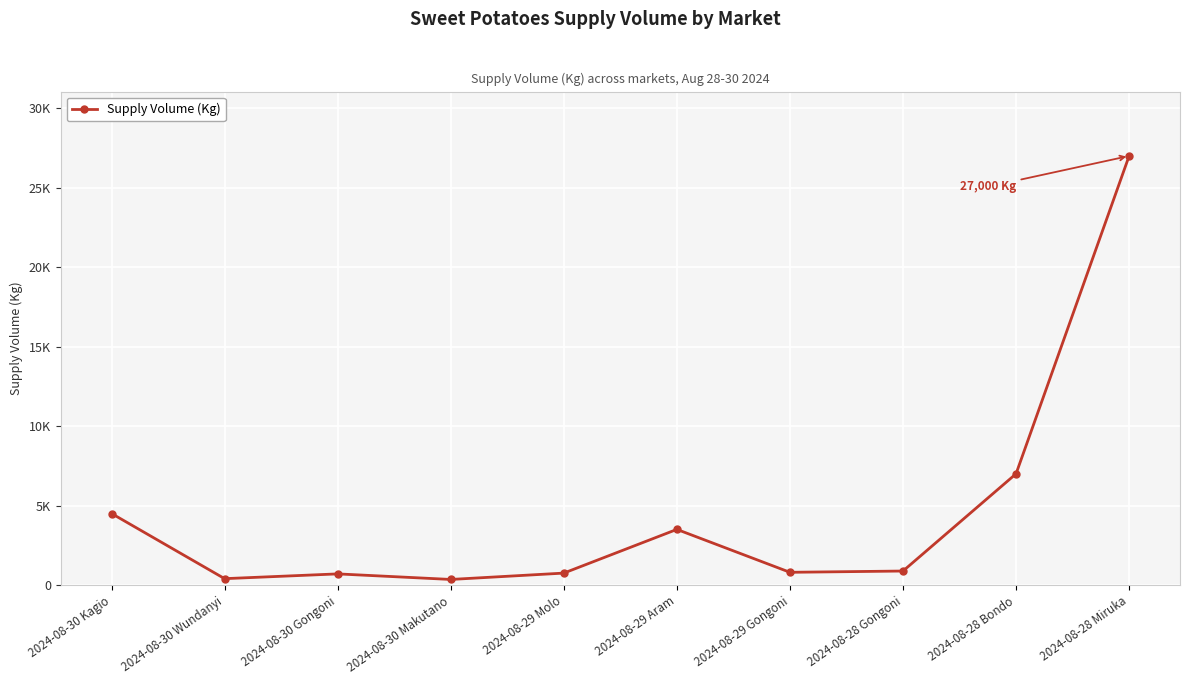

Reading left to right, transcribe all the data shown in this chart.

4500	400	700	350	750	3500	800	880	7000	27000